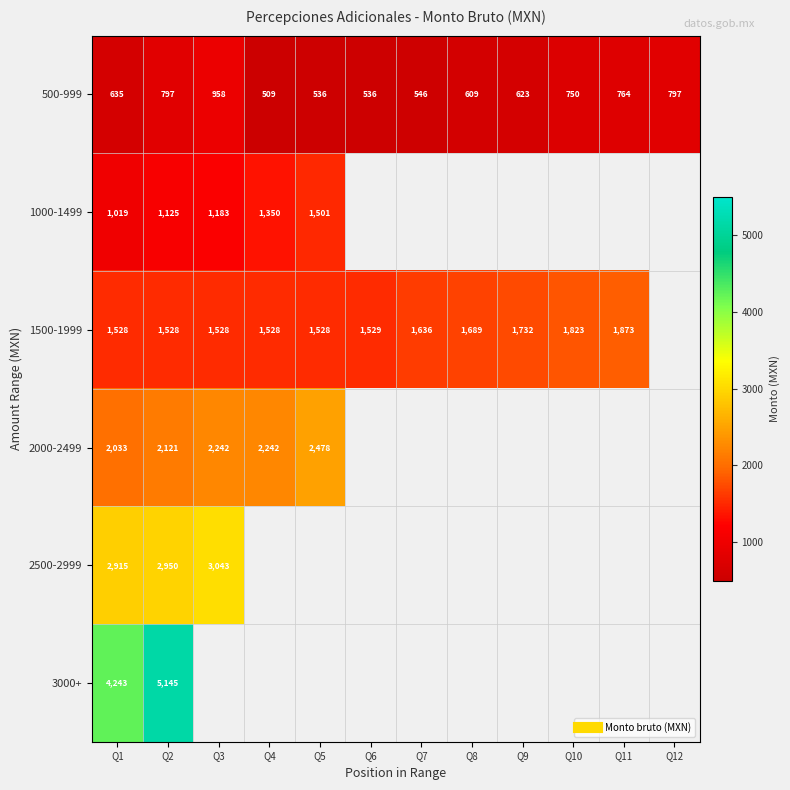

The 3000+ series shows 7347.9 at Q2. True or false?

False